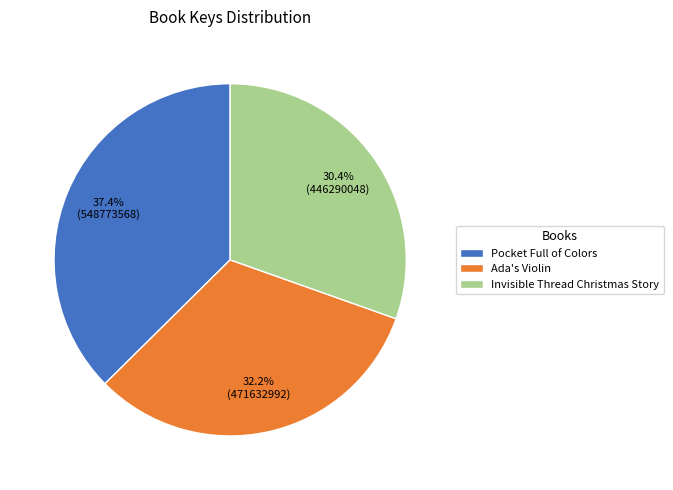

What percentage is the Ada's Violin slice, to the nearest percent?

32%